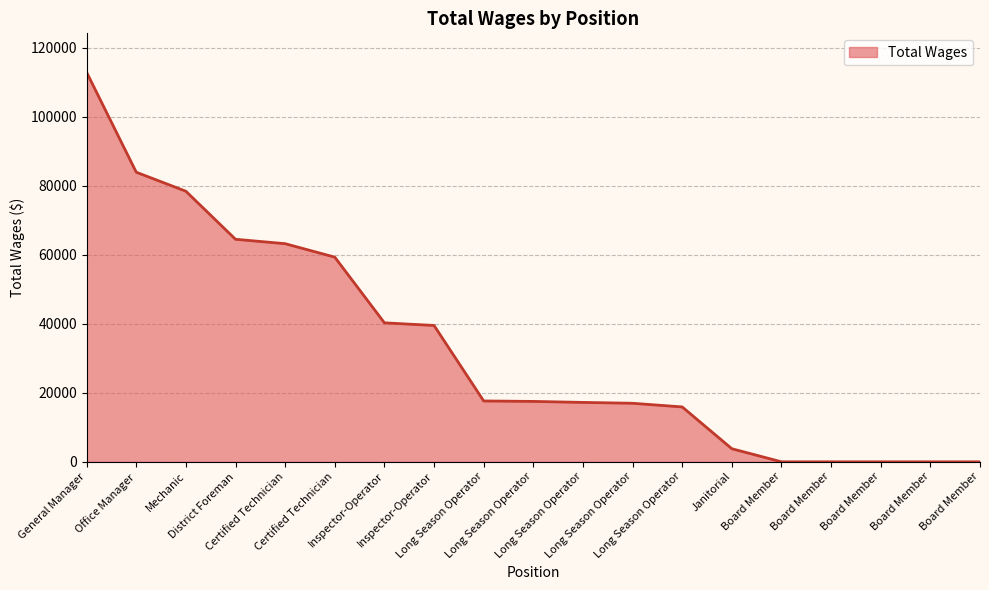

What is the sum of all values?

630680